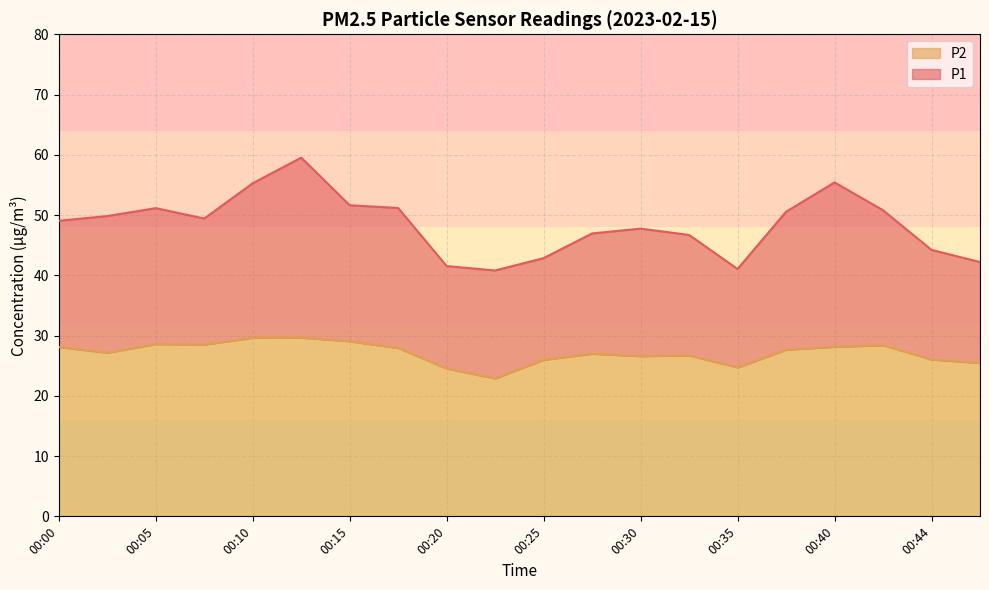

True or false: P2 and P1 cross at least once.

False